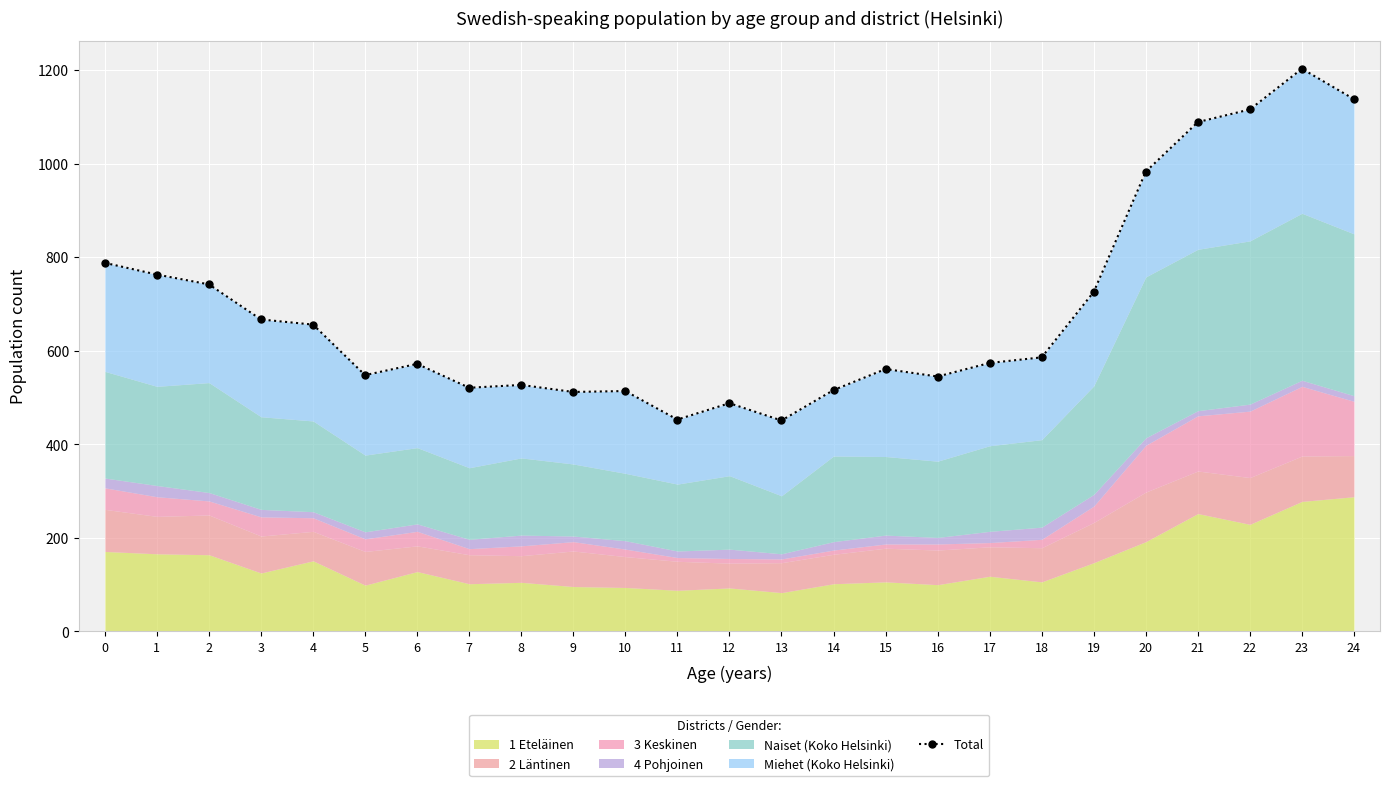

True or false: the data shows 455 at 19.

False